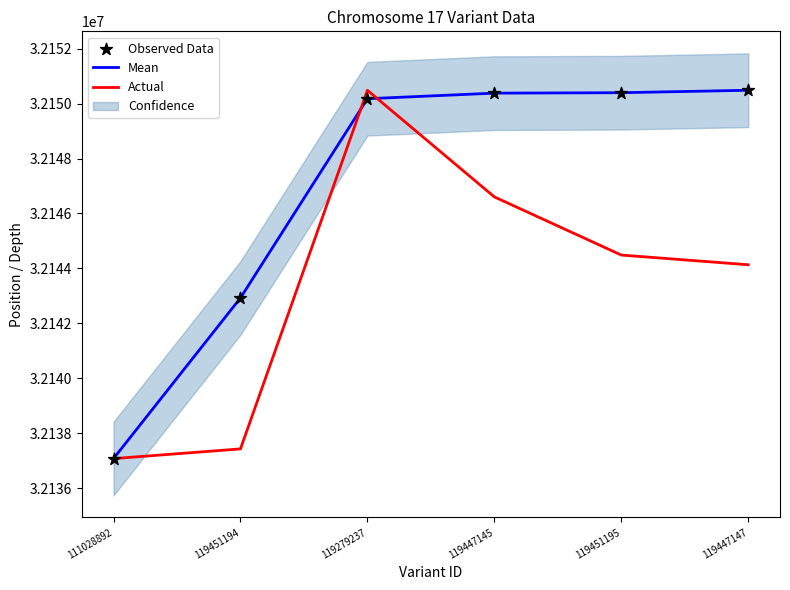

What is the total value across all series at 111028892?

96411229.0